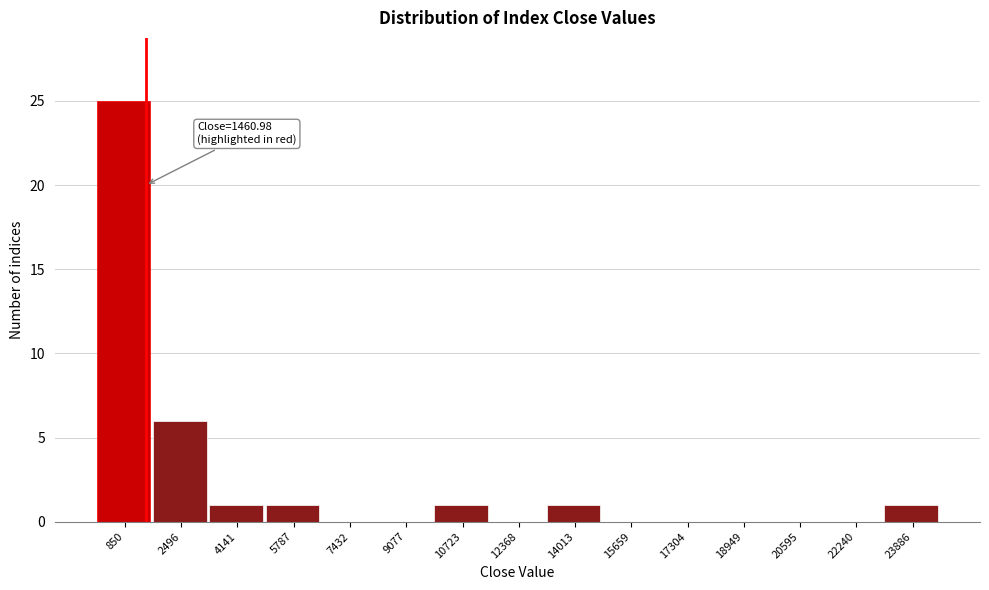

Which range on the x-axis has the tallest bar?

0 to 1600